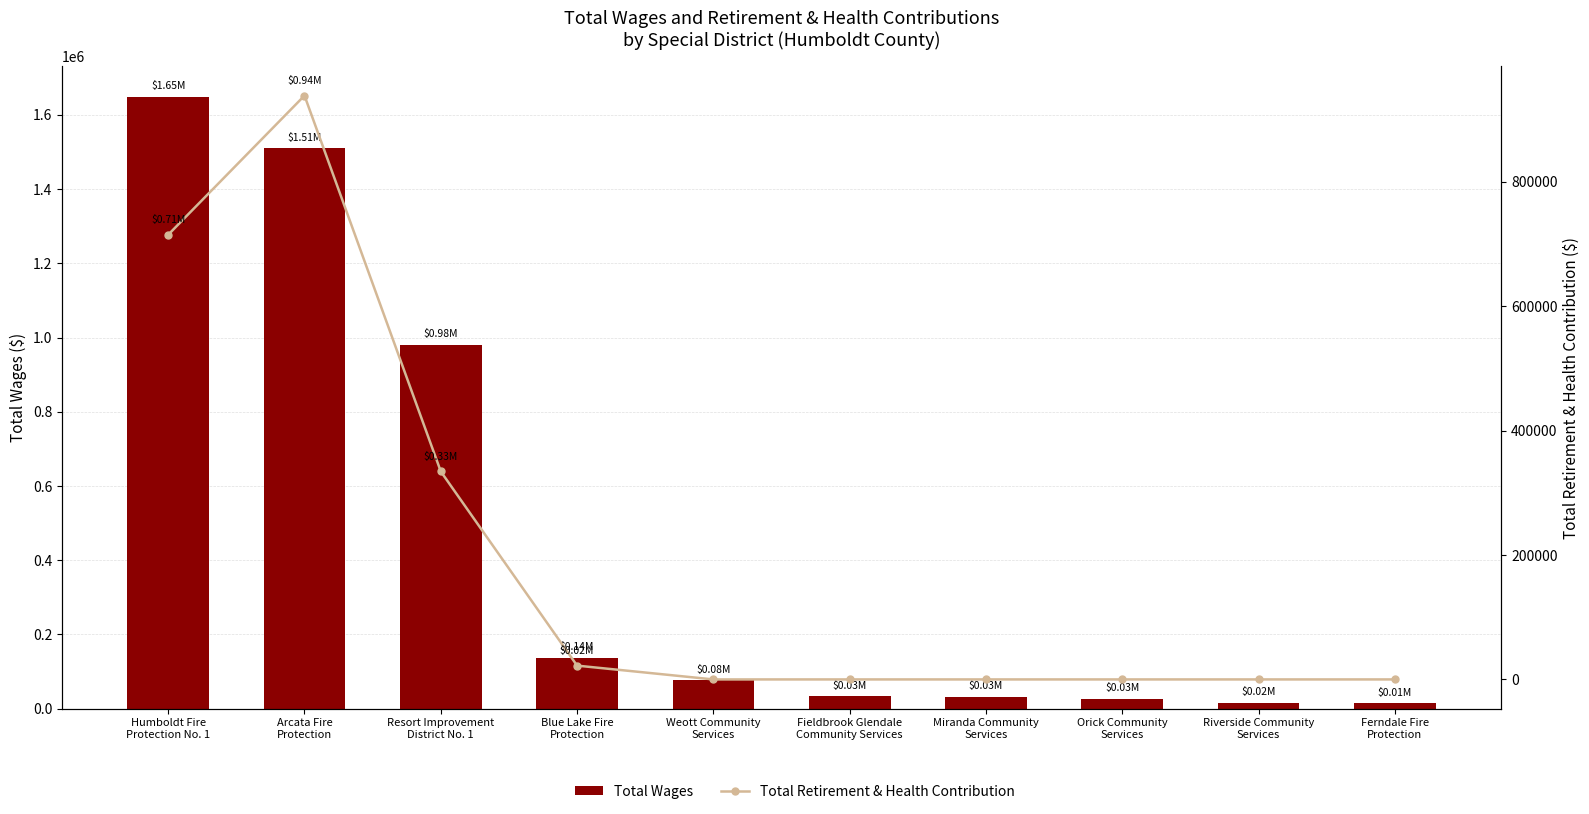

Is the value of Total Wages at Humboldt Fire
Protection No. 1 greater than the value of Total Retirement & Health Contribution at Weott Community
Services?

Yes